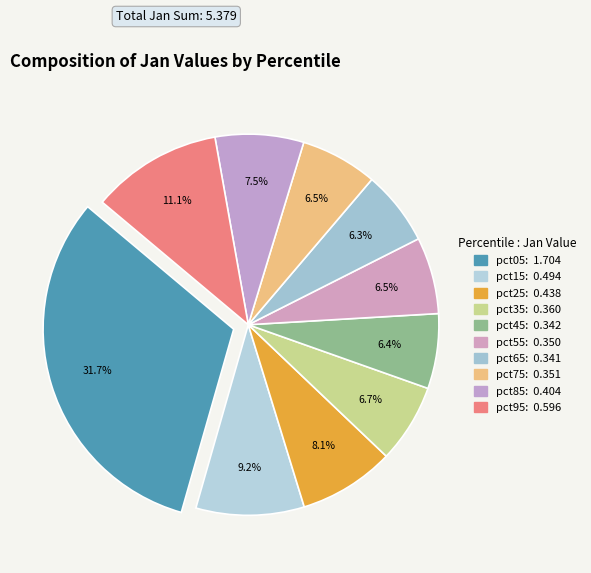

How much of the chart is everything except pct75?

93.5%